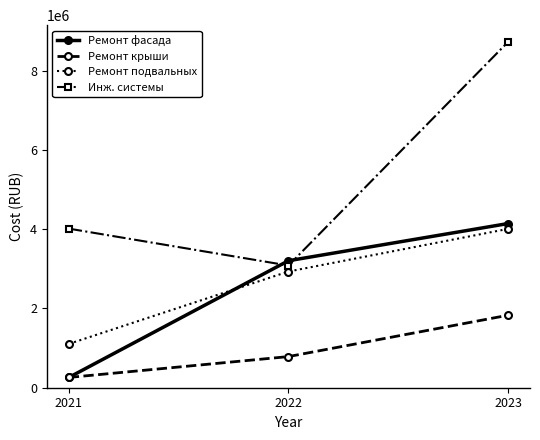

At which category does the chart reach its peak across all series?

2023